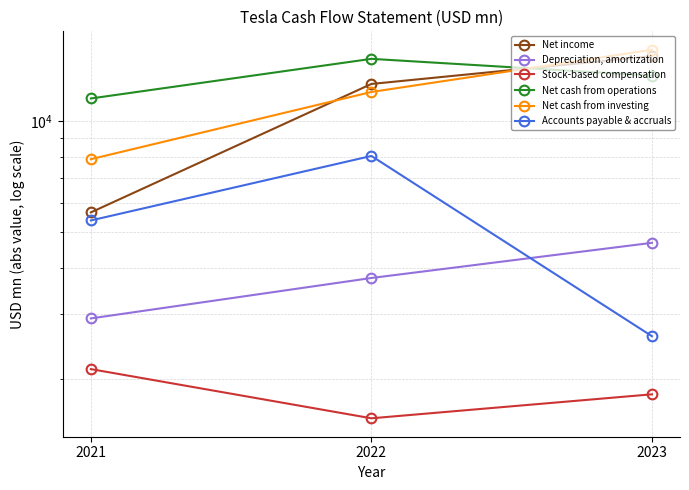

What is the sum of the Stock-based compensation values at 2023 and 2022?

3372